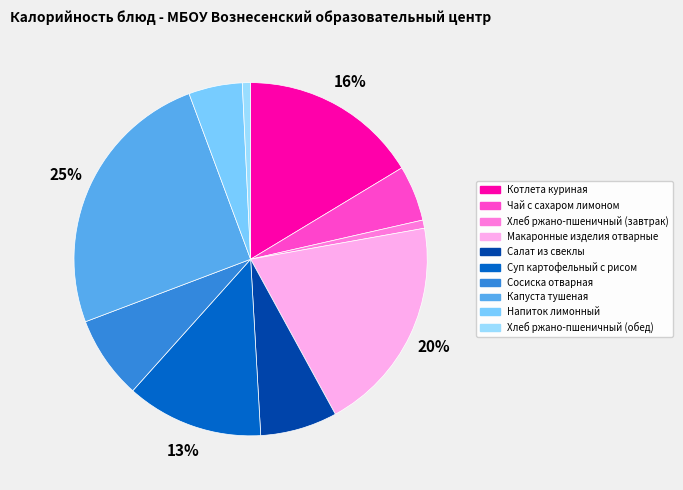

How many segments does this pie chart have?

10